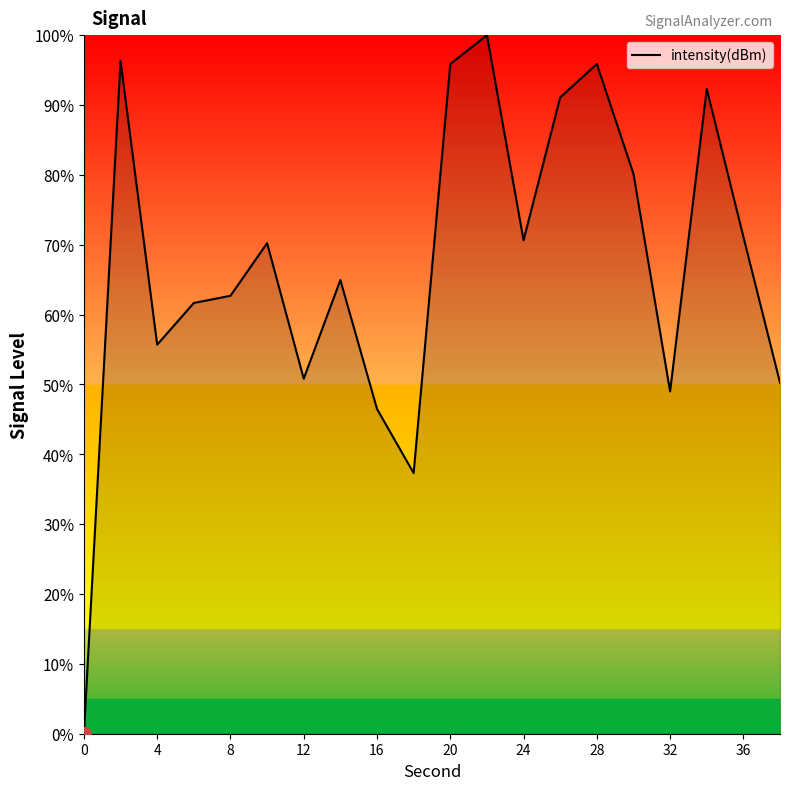

How many values are below 70?

10